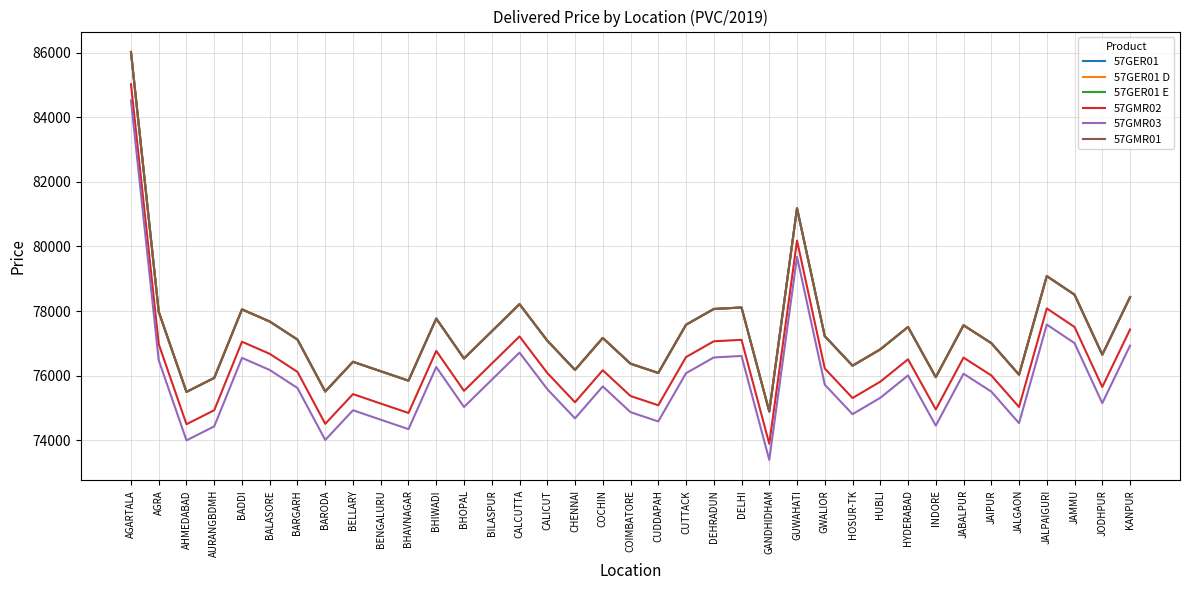

What is the maximum value for 57GMR01?

86019